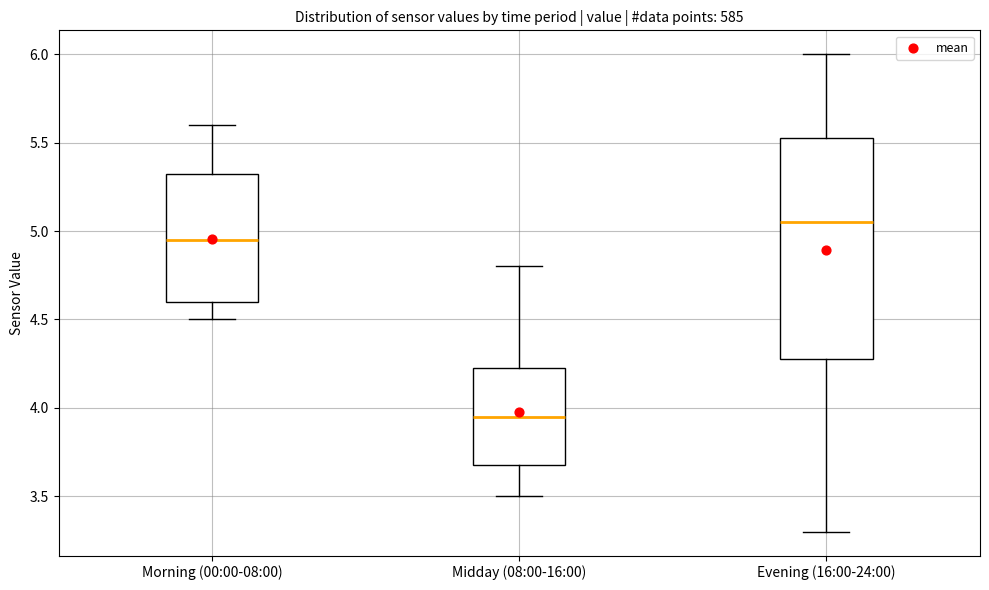

Where is the lower edge of the box for Evening (16:00-24:00) on the y-axis? The values are not printed on the chart, so give them approximately, as read against the axis.

4.30